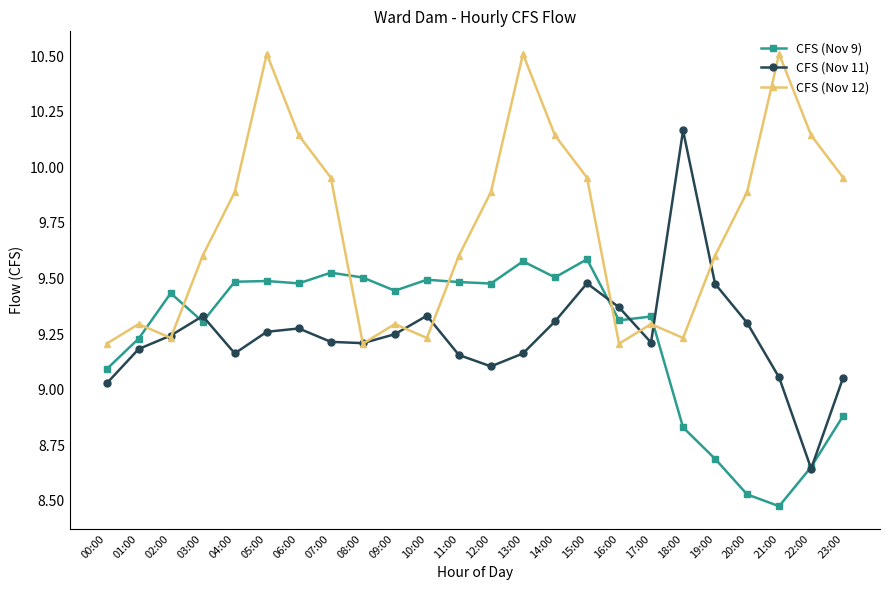

Which series has the widest spread of values?

CFS (Nov 11)